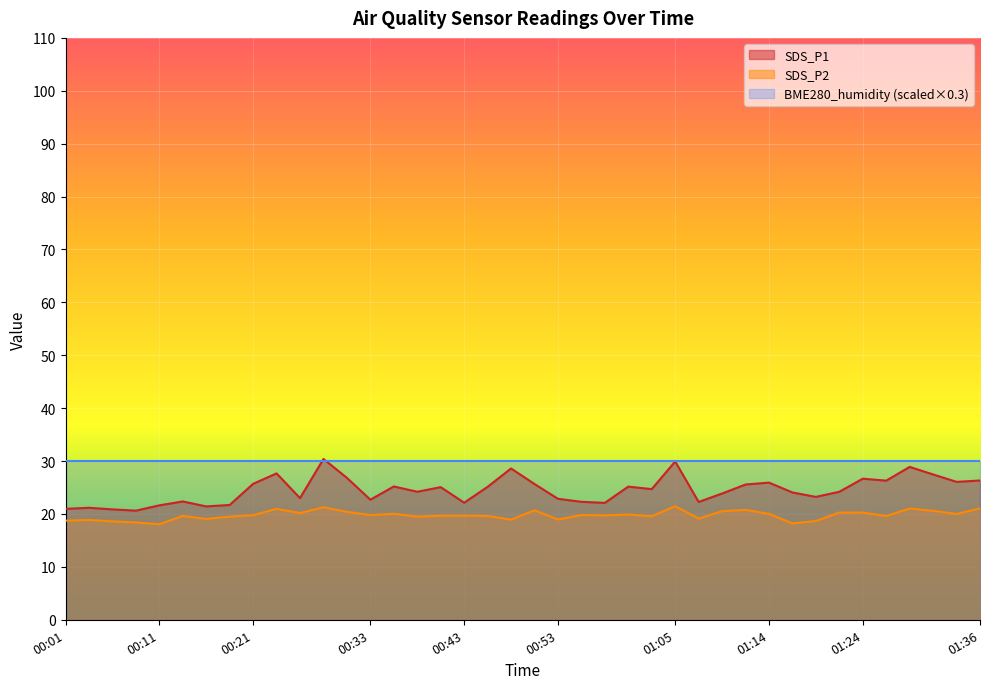

The value of SDS_P1 at 00:33 is 31.7. True or false?

False